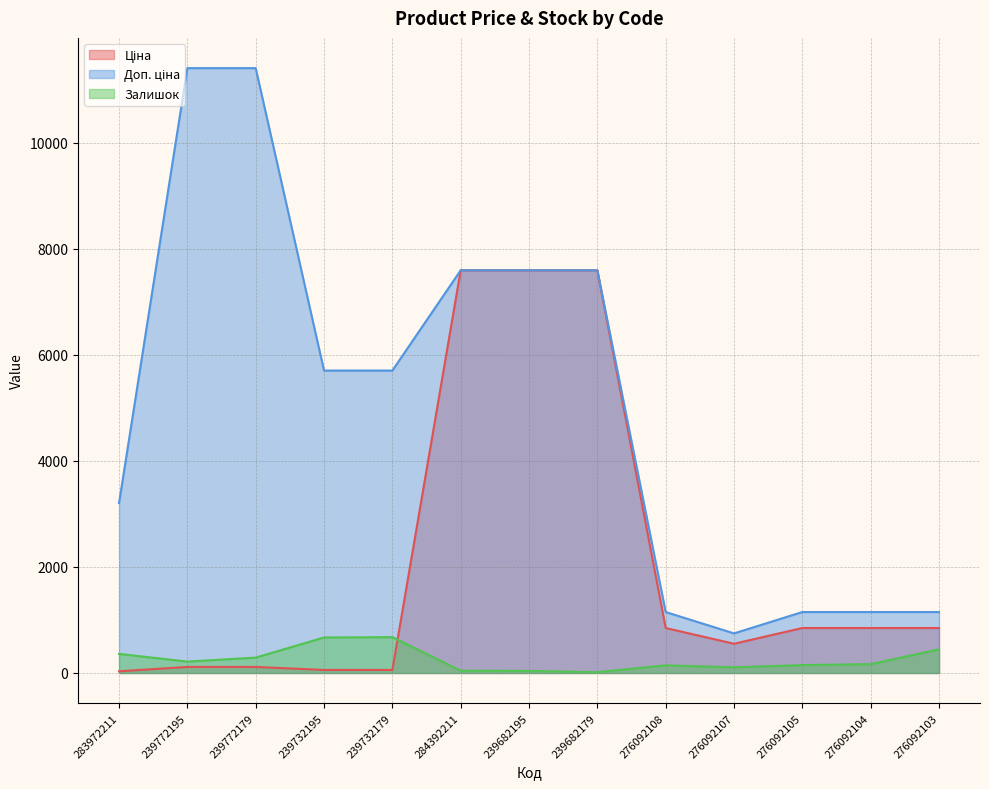

What is the value of the Ціна point at the 6th from the left?

7596.5